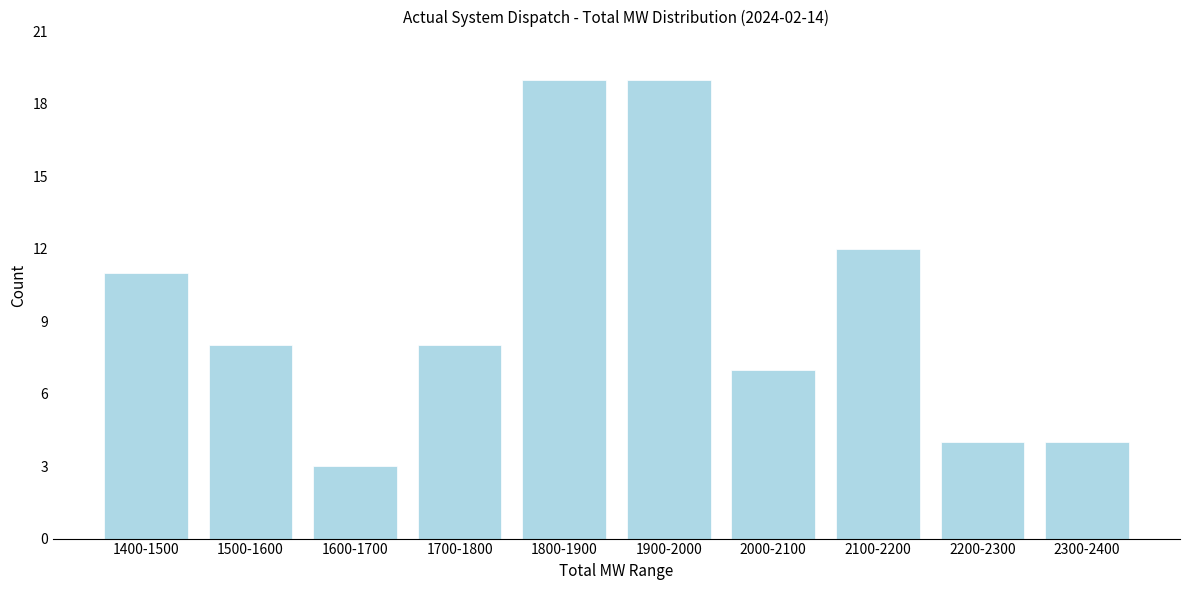

Reading right to left, transcribe all the data shown in this chart.

2300-2400=4	2200-2300=4	2100-2200=12	2000-2100=7	1900-2000=19	1800-1900=19	1700-1800=8	1600-1700=3	1500-1600=8	1400-1500=11